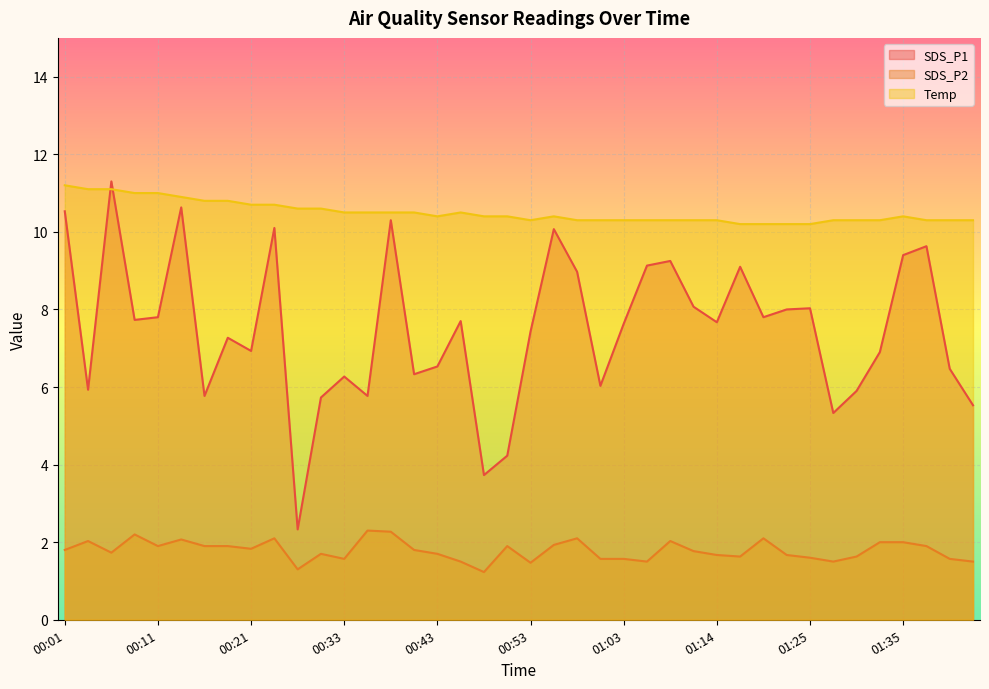

Reading left to right, extract all data points from this chart.

SDS_P1: 10.5	5.9	11.3	7.7	7.8	10.6	5.8	7.3	6.9	10.1	2.3	5.7	6.3	5.8	10.3	6.3	6.5	7.7	3.7	4.2	7.4	10.1	9.0	6.0	7.6	9.1	9.2	8.1	7.7	9.1	7.8	8.0	8.0	5.3	5.9	6.9	9.4	9.6	6.5	5.5
SDS_P2: 1.8	2.0	1.7	2.2	1.9	2.1	1.9	1.9	1.8	2.1	1.3	1.7	1.6	2.3	2.3	1.8	1.7	1.5	1.2	1.9	1.5	1.9	2.1	1.6	1.6	1.5	2.0	1.8	1.7	1.6	2.1	1.7	1.6	1.5	1.6	2.0	2.0	1.9	1.6	1.5
Temp: 11.2	11.1	11.1	11.0	11.0	10.9	10.8	10.8	10.7	10.7	10.6	10.6	10.5	10.5	10.5	10.5	10.4	10.5	10.4	10.4	10.3	10.4	10.3	10.3	10.3	10.3	10.3	10.3	10.3	10.2	10.2	10.2	10.2	10.3	10.3	10.3	10.4	10.3	10.3	10.3